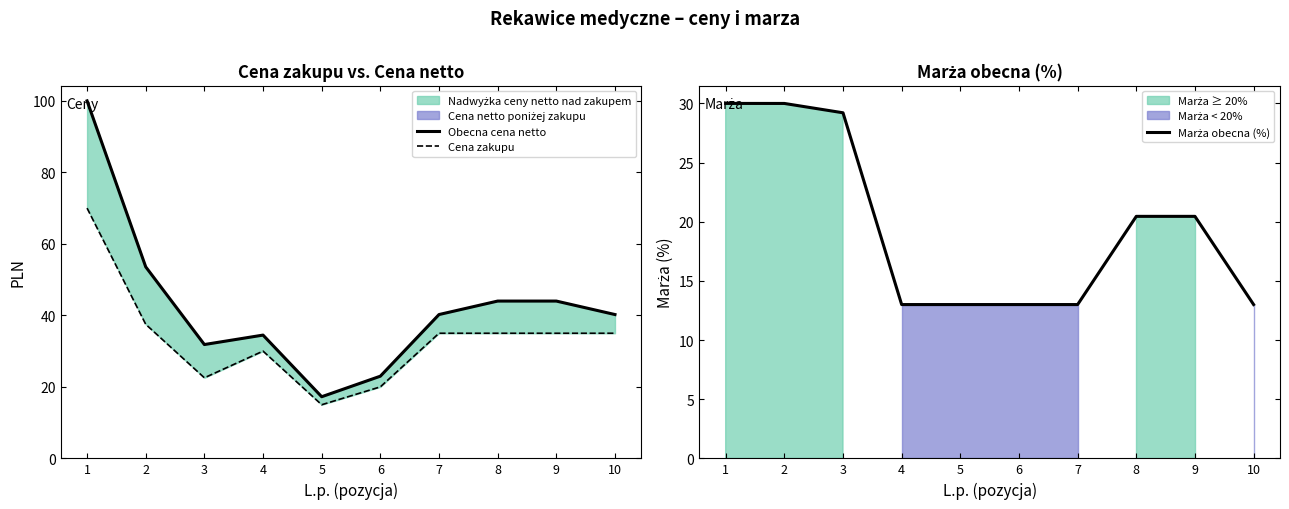

Rank the series by their maximum value, from highest to lowest.

Obecna cena netto, Cena zakupu, Marża obecna (%)